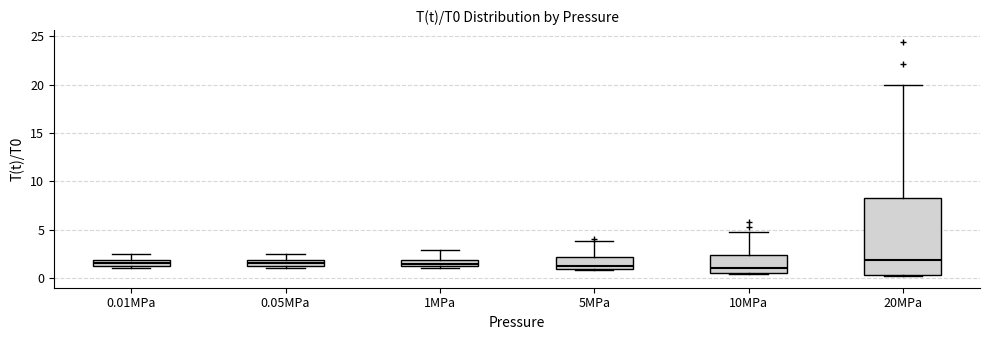

Comparing the boxes themselves (not the whiskers), which one is the tallest?

20MPa